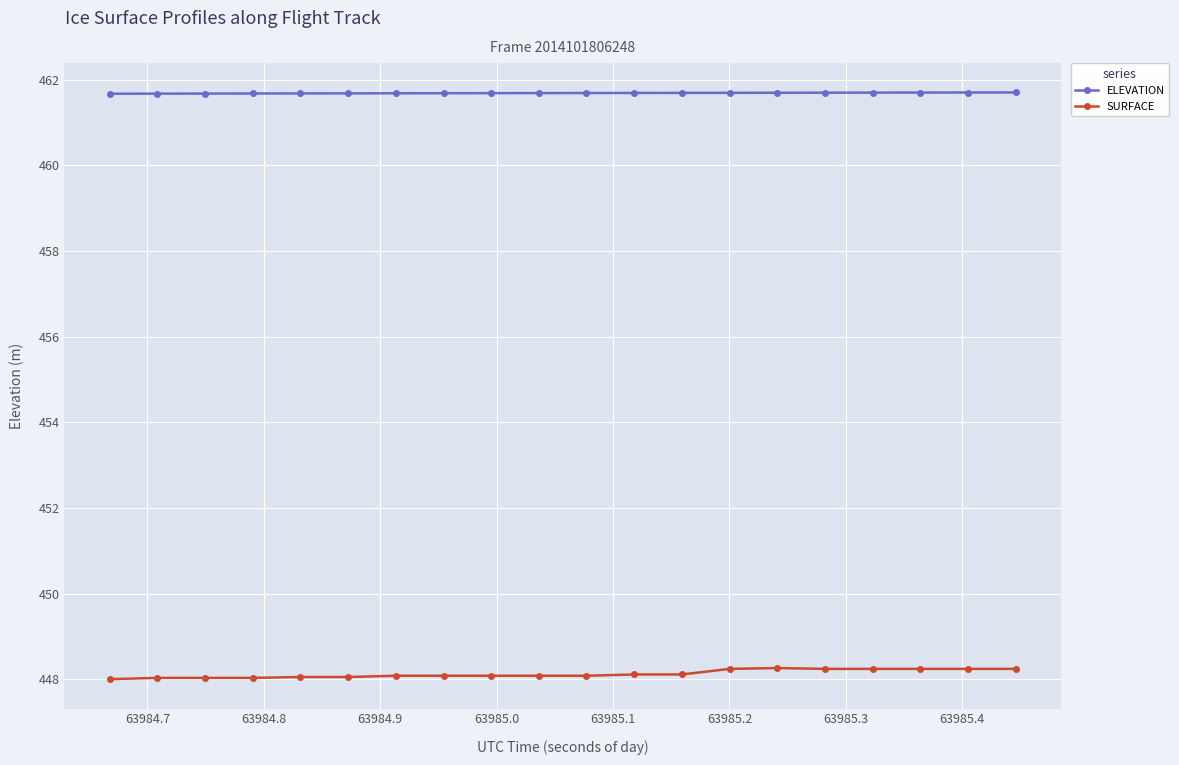

What is the minimum value for SURFACE?

448.0